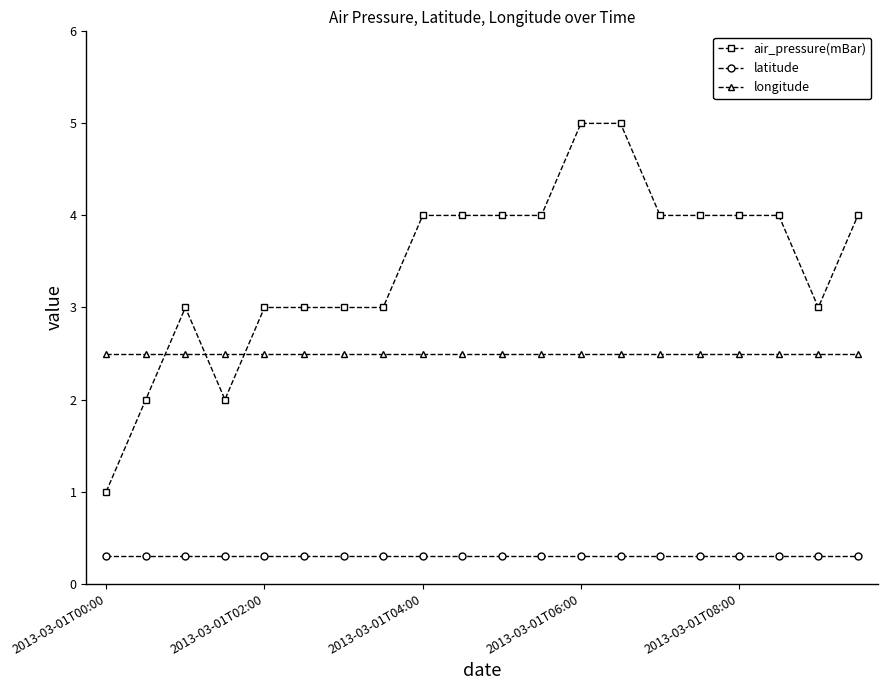

What is the greatest value displayed?

5.0